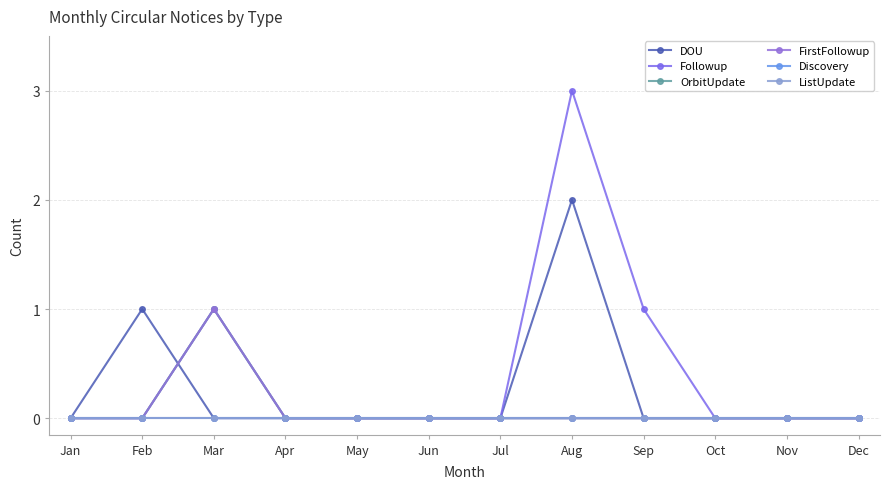

Rank the categories by OrbitUpdate value from highest to lowest.

Mar, Jan, Feb, Apr, May, Jun, Jul, Aug, Sep, Oct, Nov, Dec